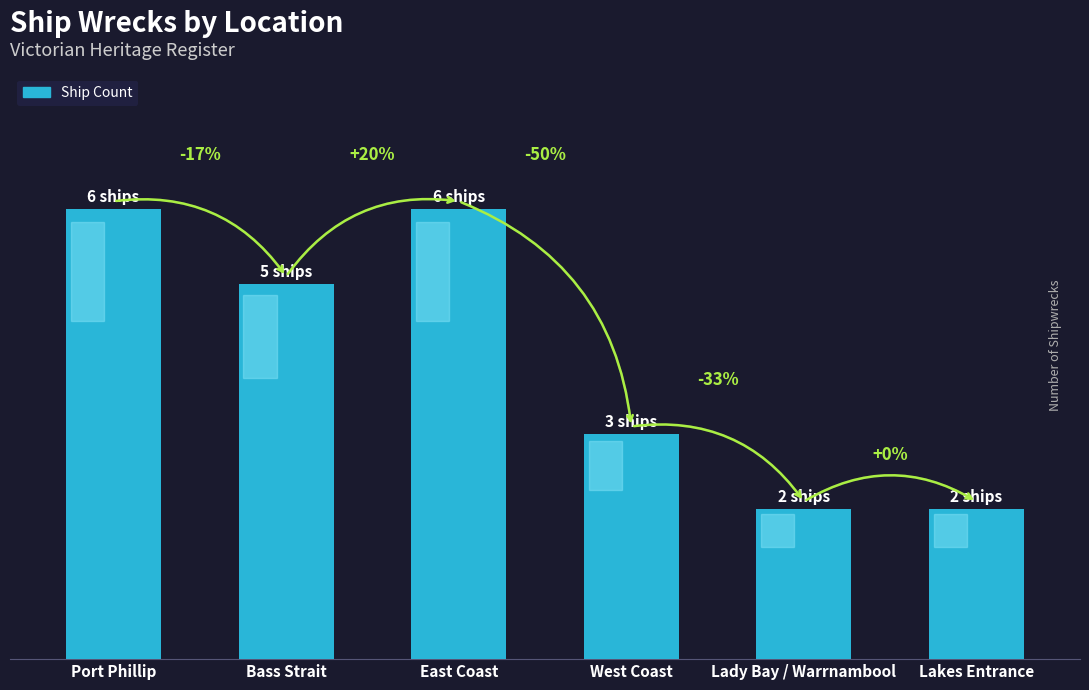

Are the bars horizontal?

No